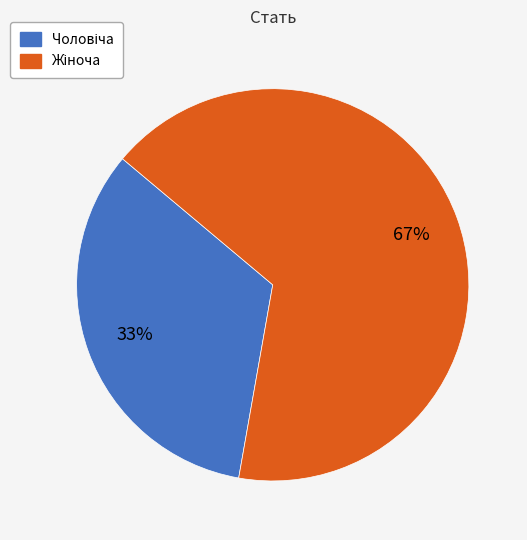

Is there any slice that represents more than half of the pie?

Yes